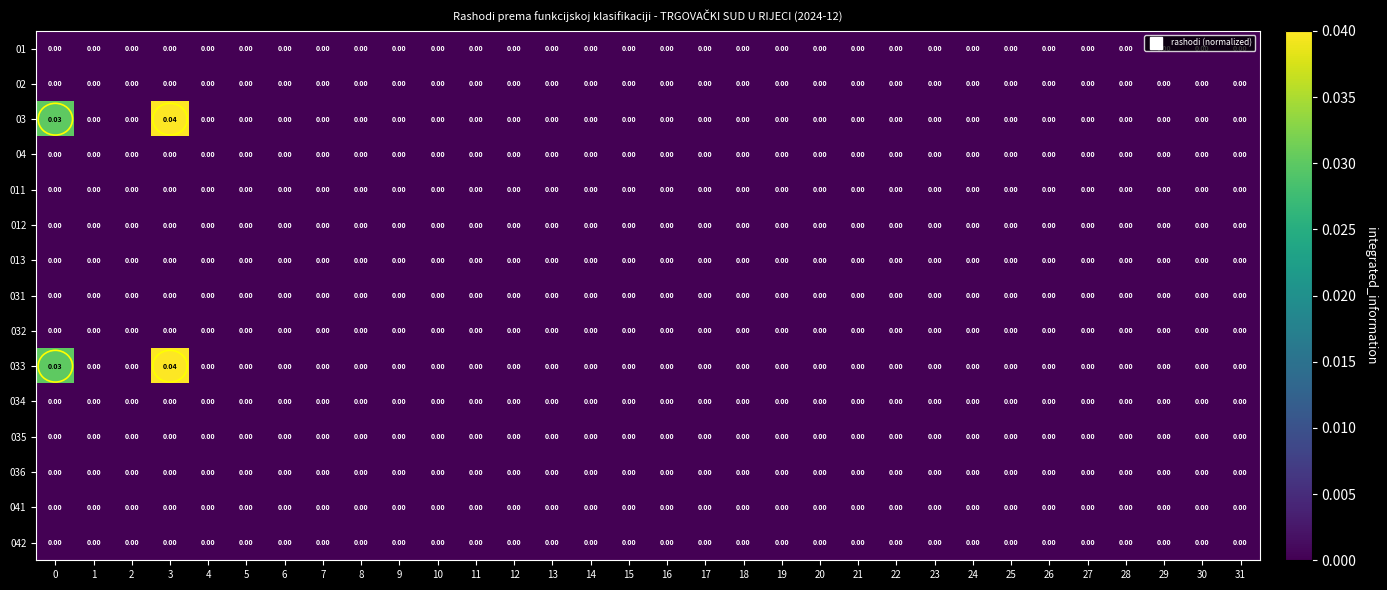

How many distinct data groups are displayed?

15